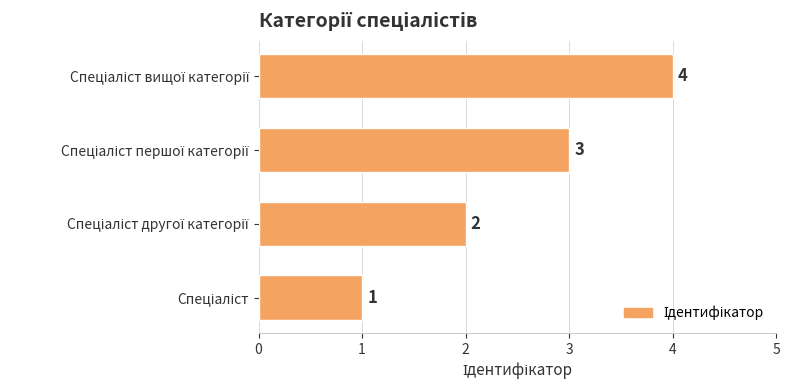

What is the sum of all values?

10